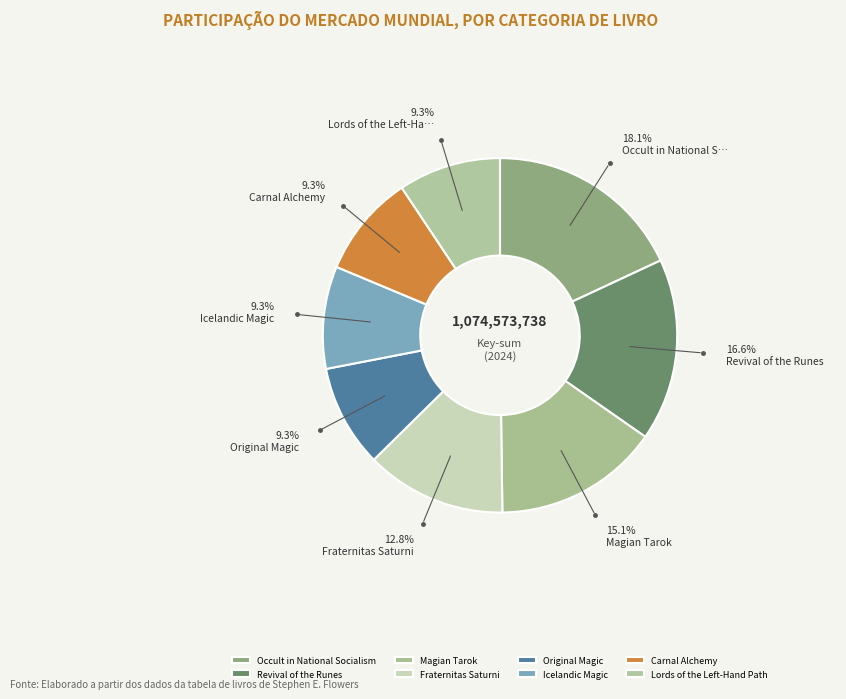

Does any single category account for the majority?

No